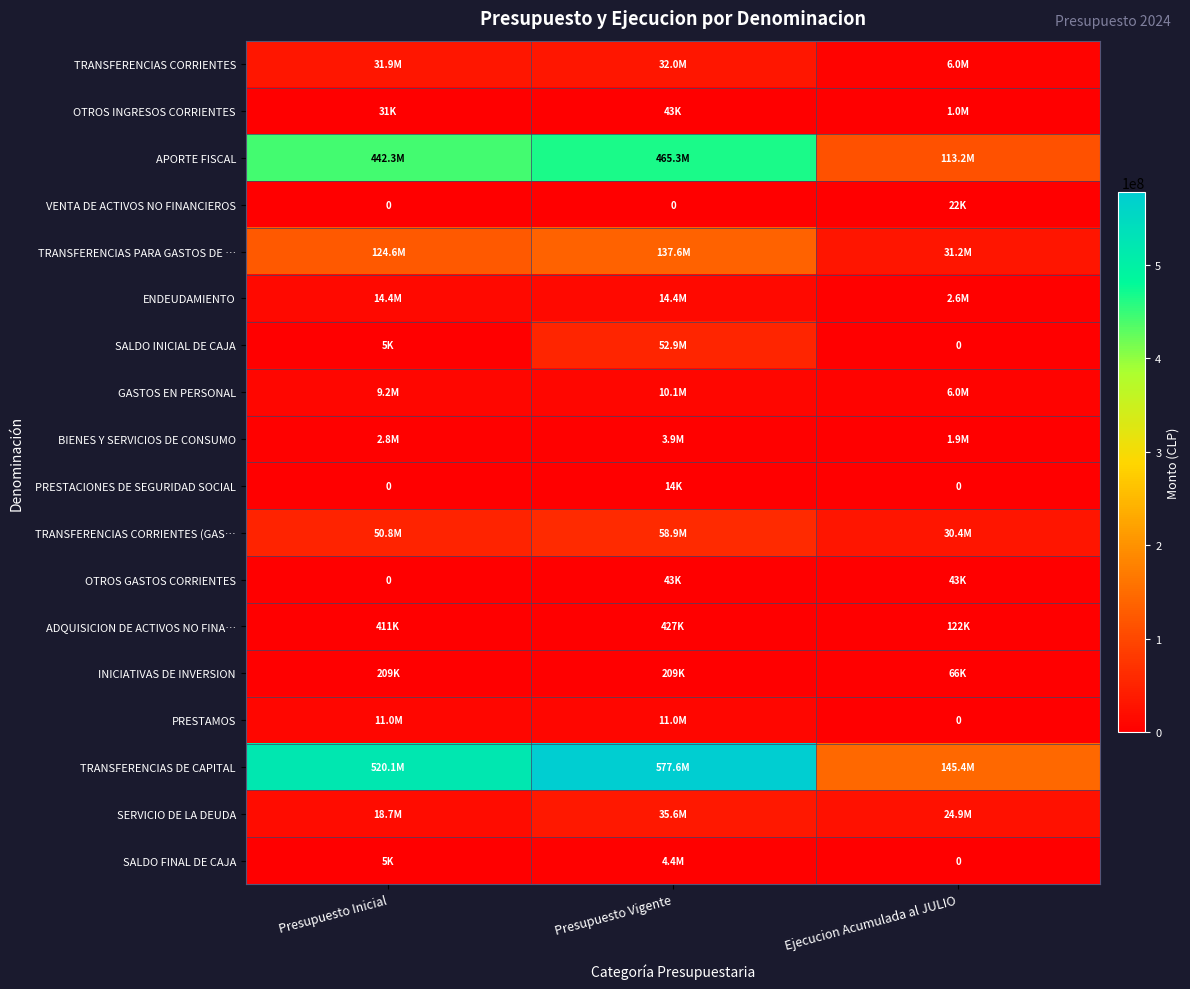

What is the difference between the TRANSFERENCIAS CORRIENTES (GAS… values at Presupuesto Vigente and Presupuesto Inicial?

8141241